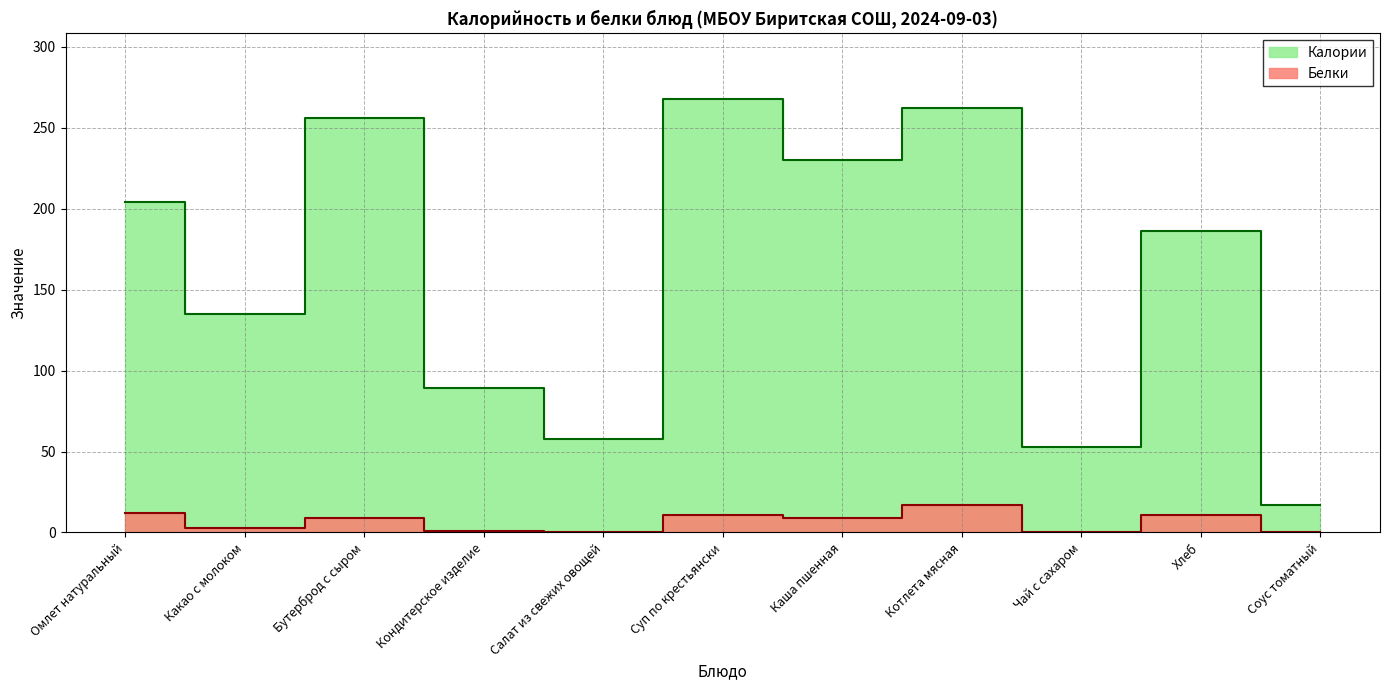

Where does the Белки series first go above 9?

Омлет натуральный